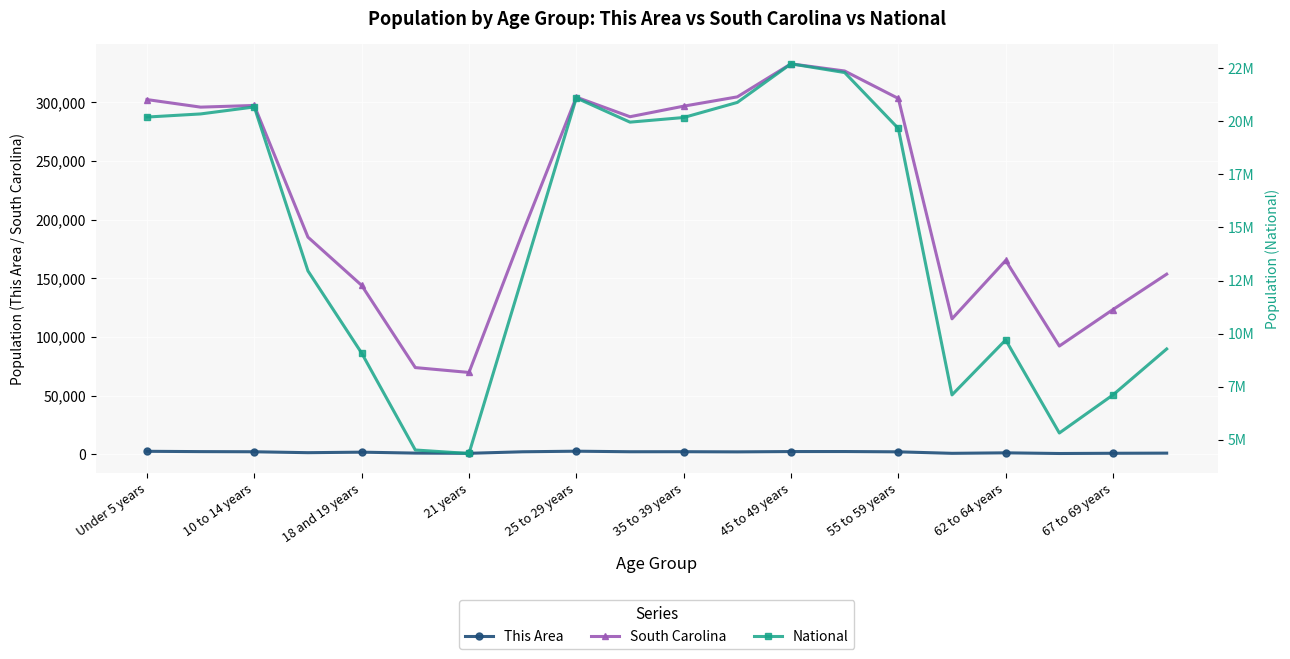

What position from the left is 13?

14